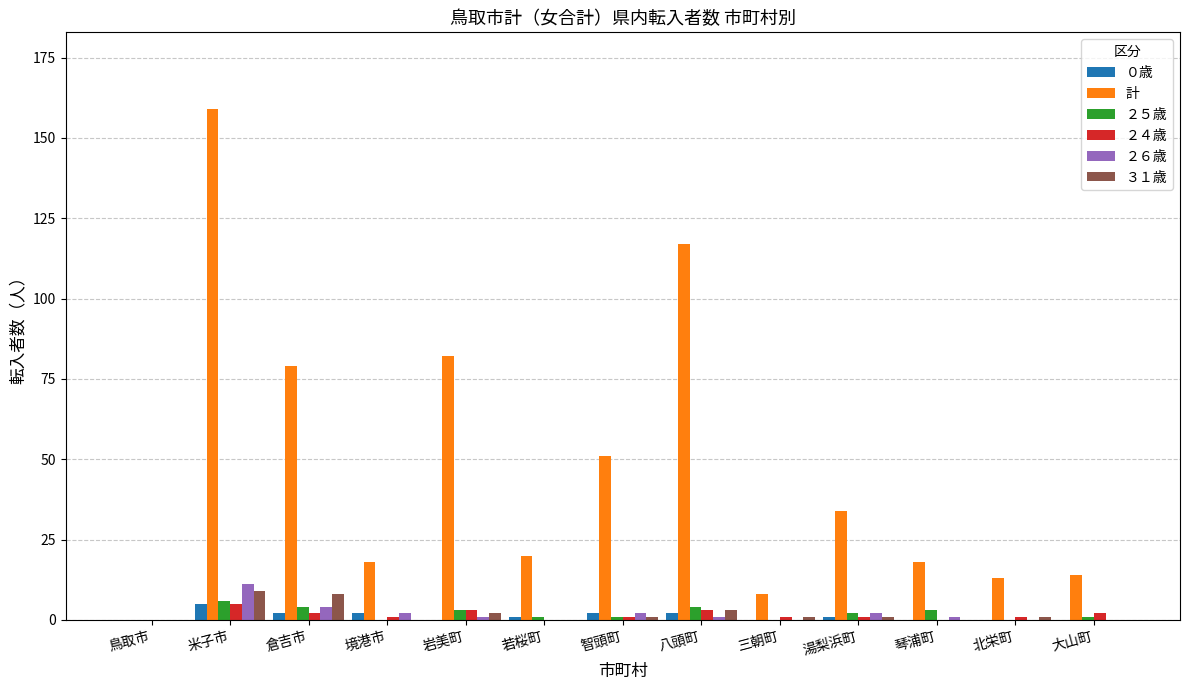

At which category is the sum across all series the highest?

米子市